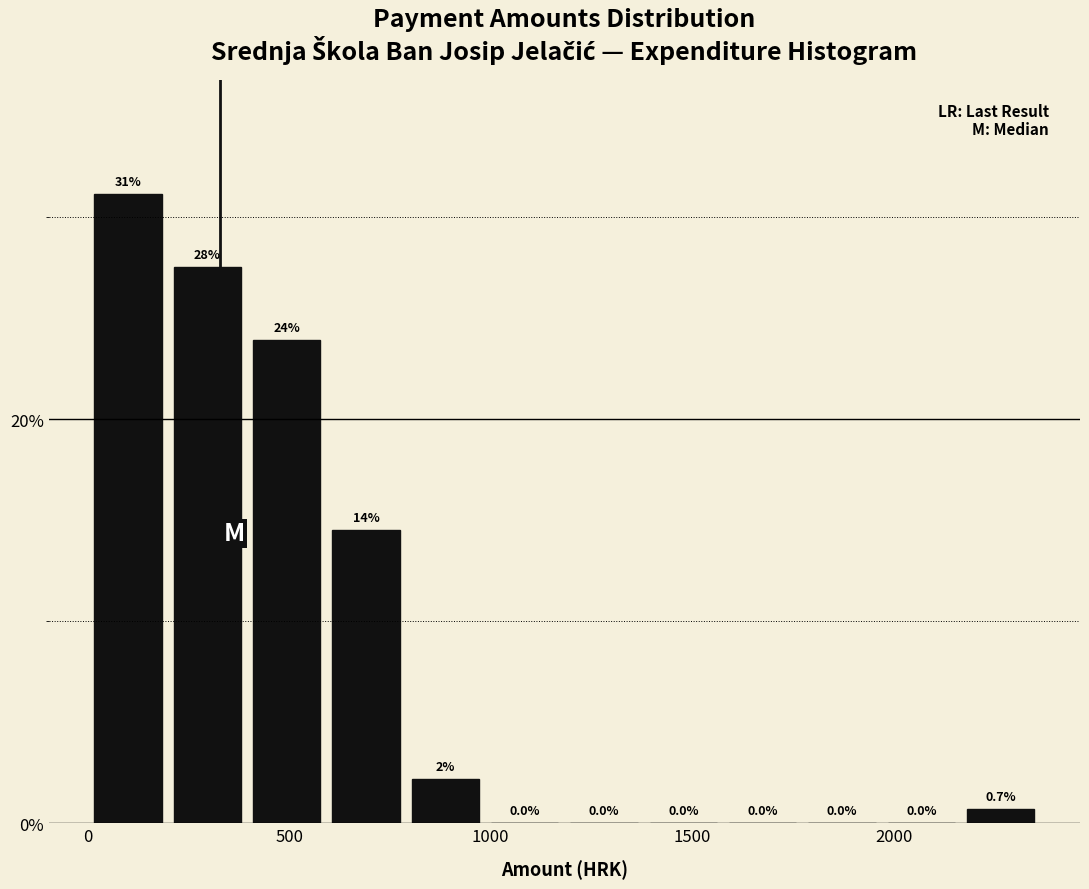

Read against the x-axis, roughly where is the centre of the tallest bar?

100